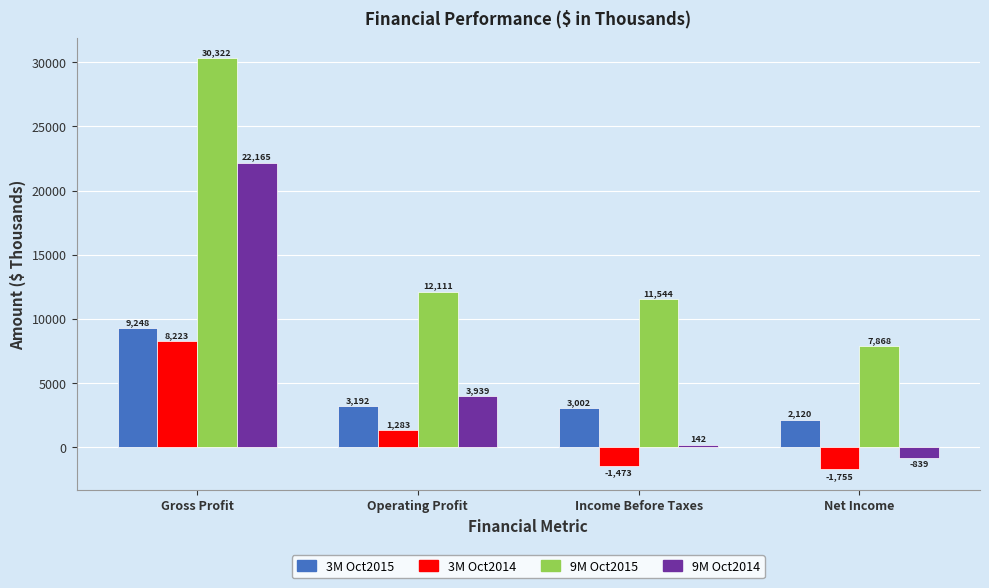

What is the sum of all 3M Oct2015 values?

17562